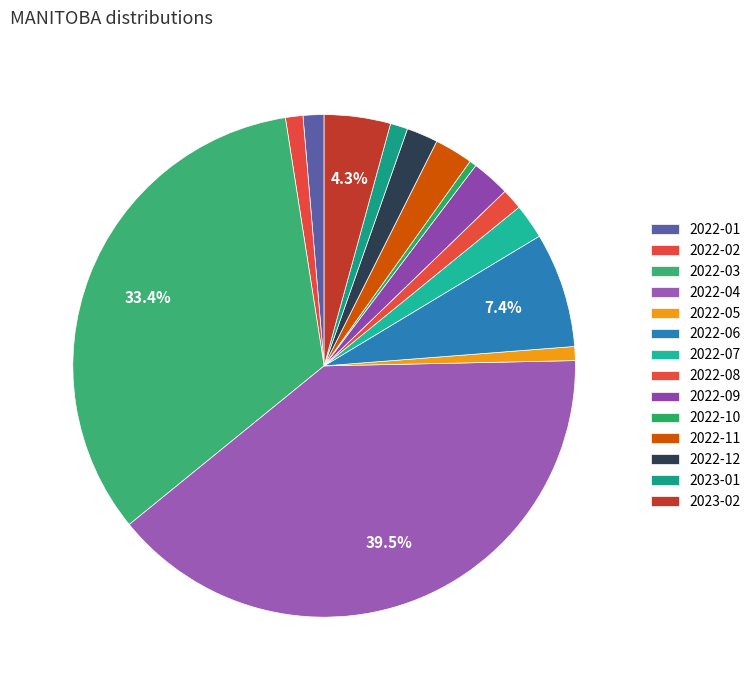

Does 2022-04 account for over 50% of the chart?

No